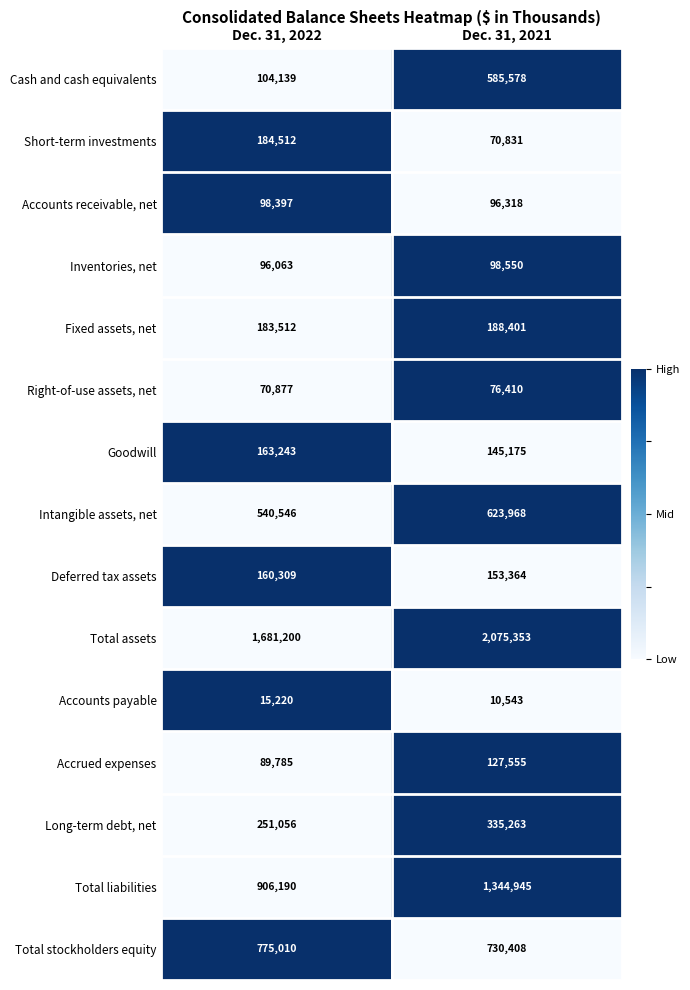

What is the minimum value shown in the chart?

10543